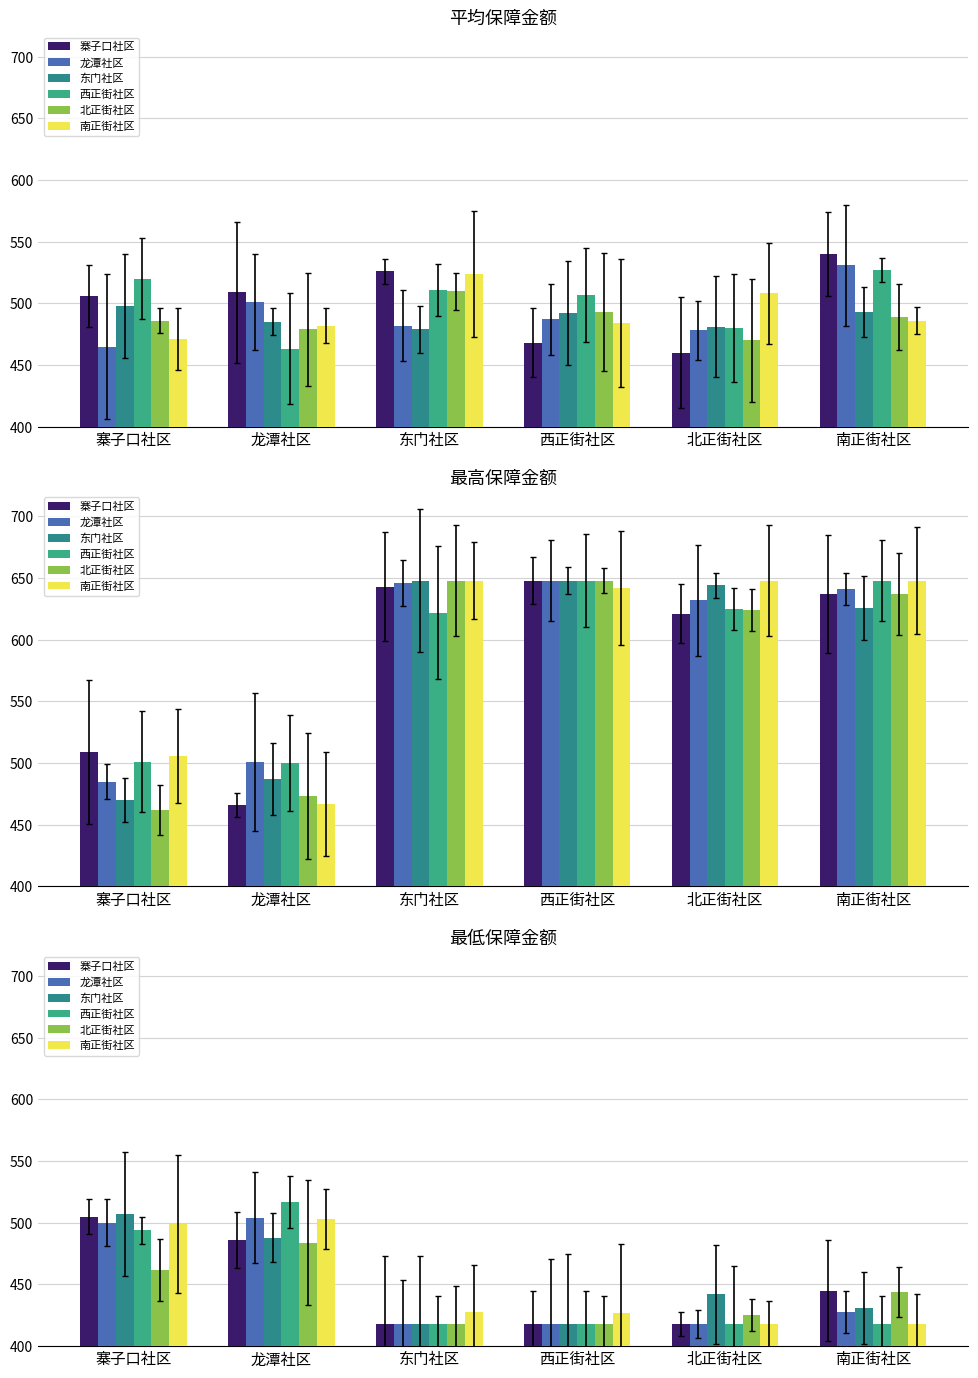

Which label corresponds to the largest value in the chart?

龙潭社区